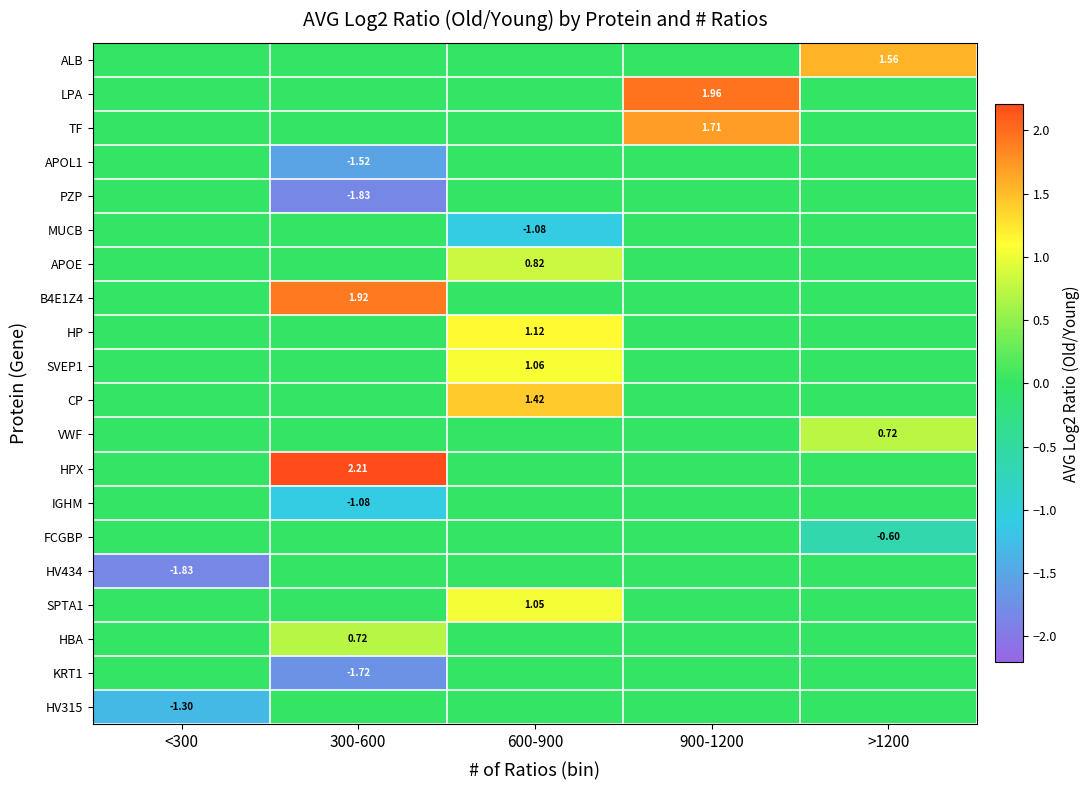

True or false: HPX has a value of -1.1 at 600-900.

False